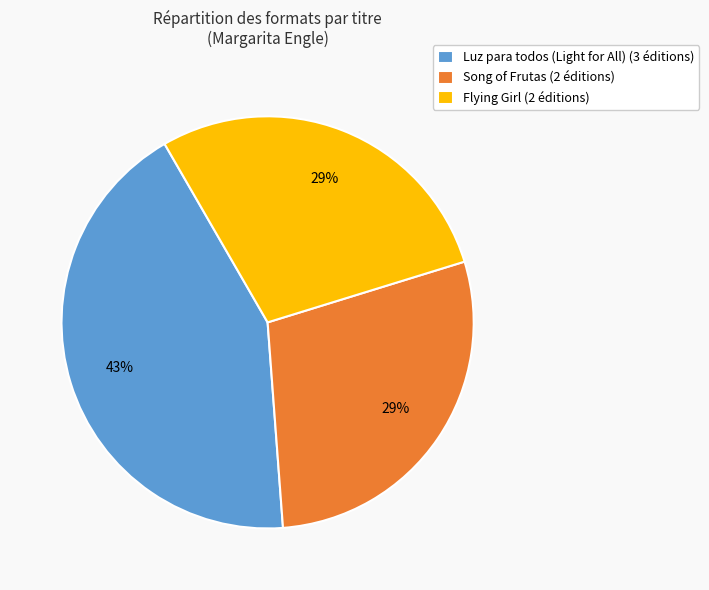

To the nearest percent, what is the combined percentage of Luz para todos (Light for All) and Song of Frutas?

71%